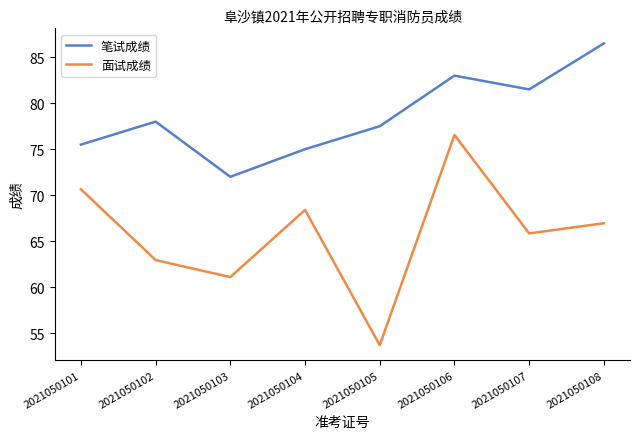

Is the value of 面试成绩 at 2021050105 greater than the value of 笔试成绩 at 2021050108?

No